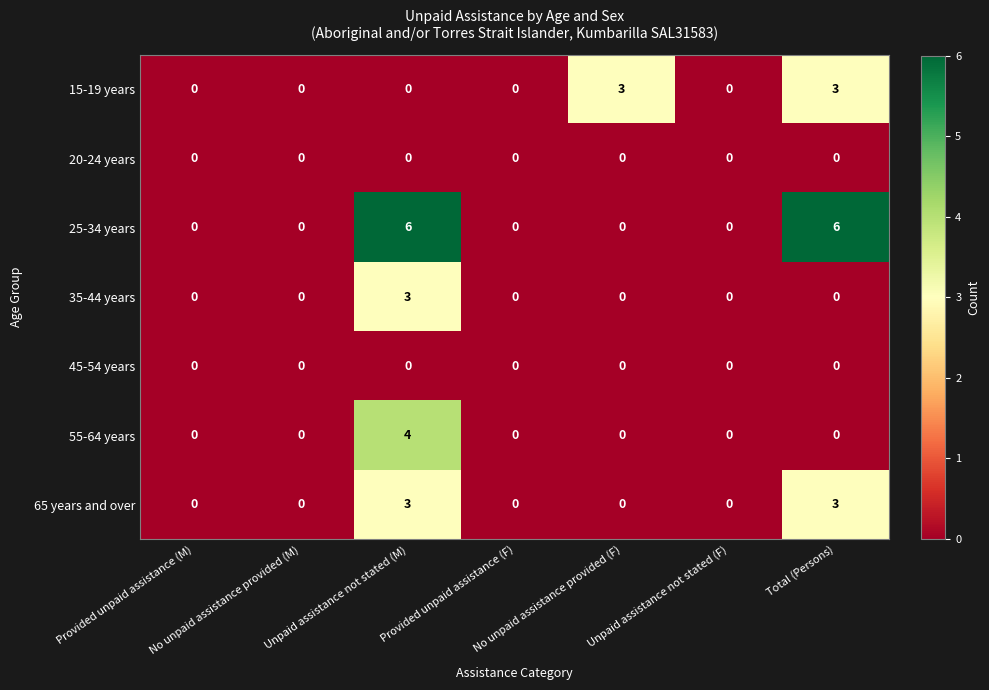

What is the difference between the maximum and minimum values in the 35-44 years series?

3